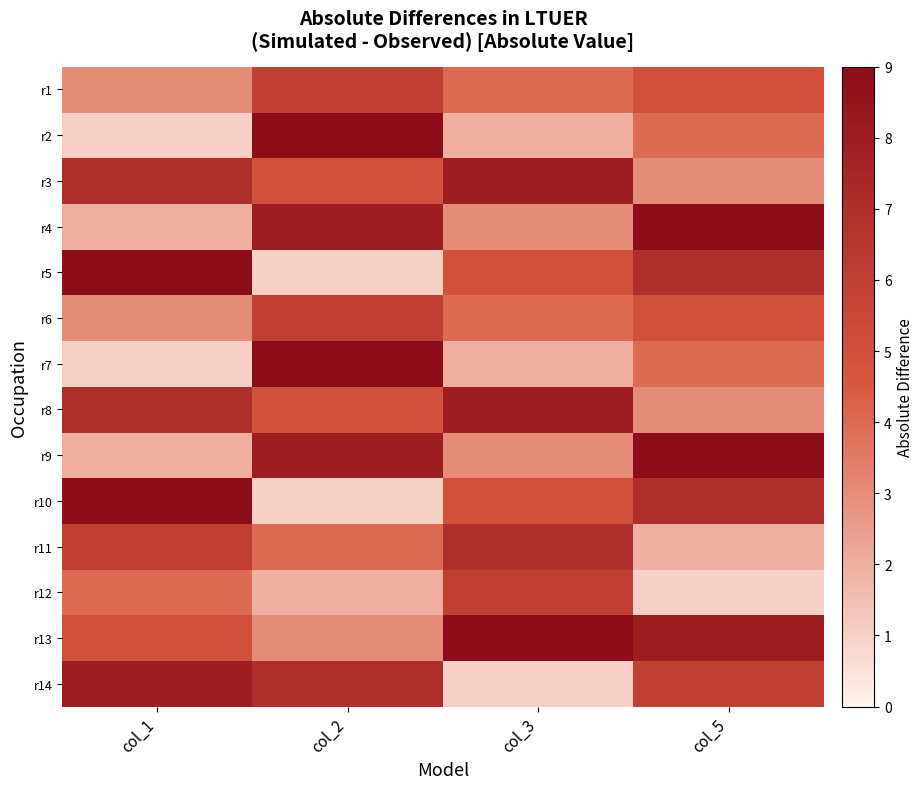

At col_2, list the series in order from largest to smallest.

r2, r7, r4, r9, r14, r1, r6, r3, r8, r11, r13, r12, r5, r10